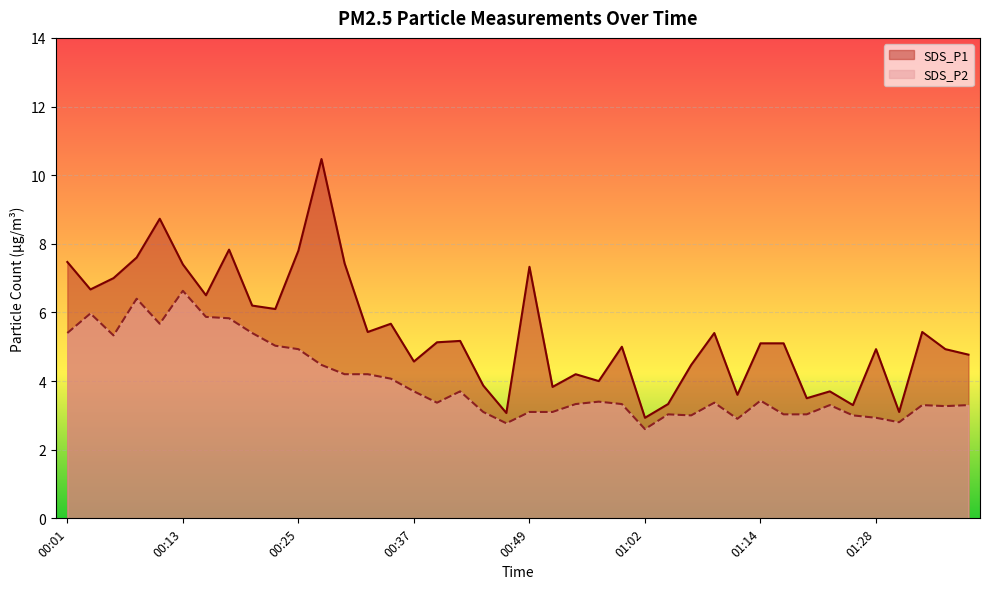

What is the approximate value of SDS_P2 at 01:35?

3.3